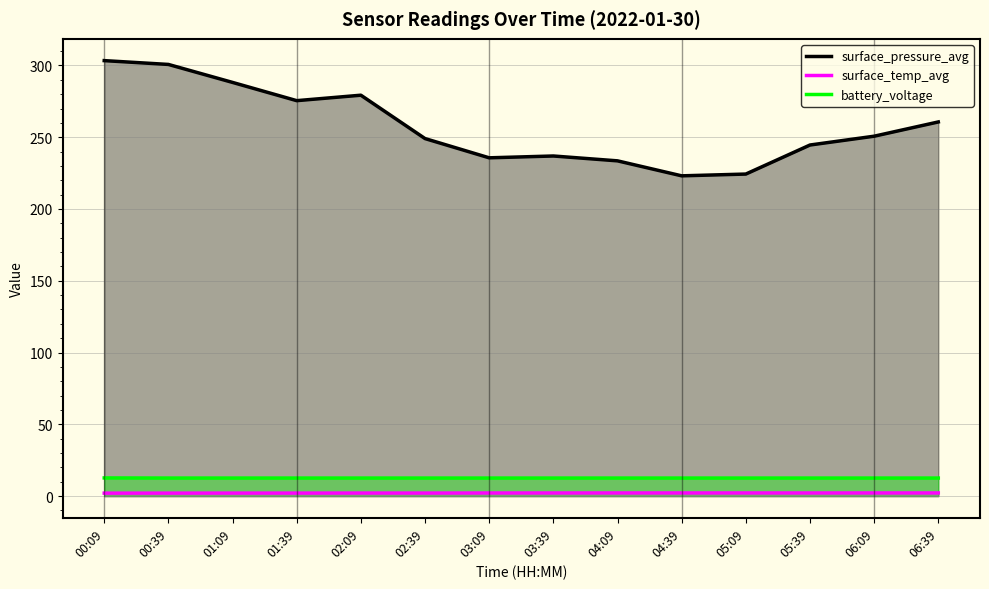

What is the value of the battery_voltage point at the 1st from the left?

12.7